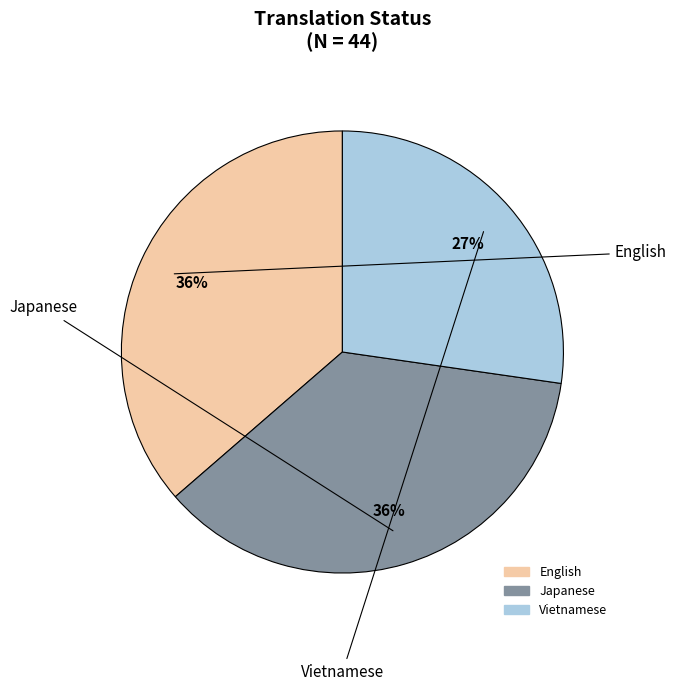

True or false: English accounts for 24% of the total.

False